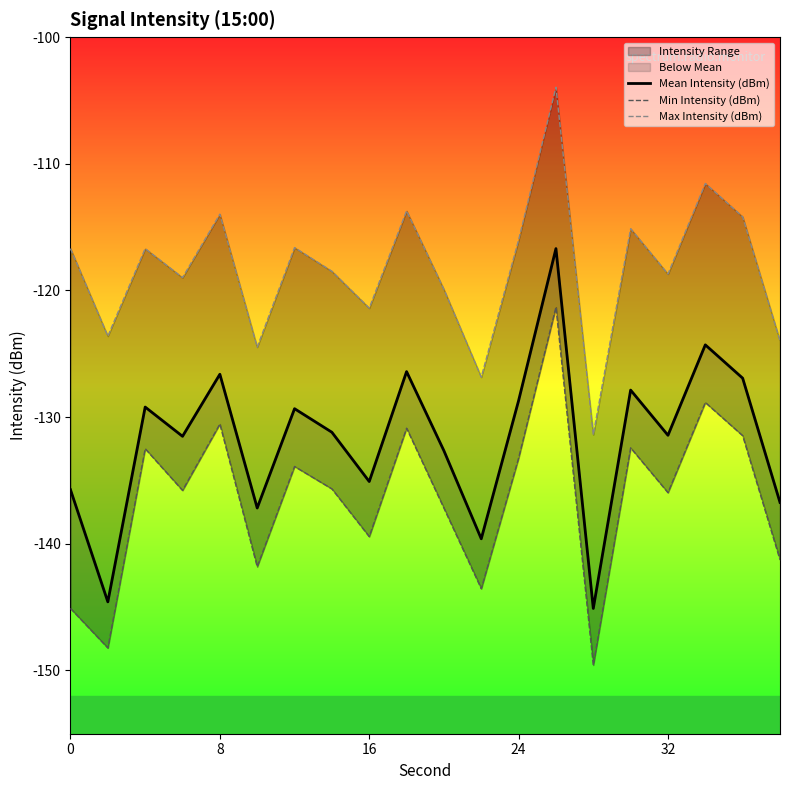

Is it true that Max Intensity (dBm) equals -168.4 at 32?

False